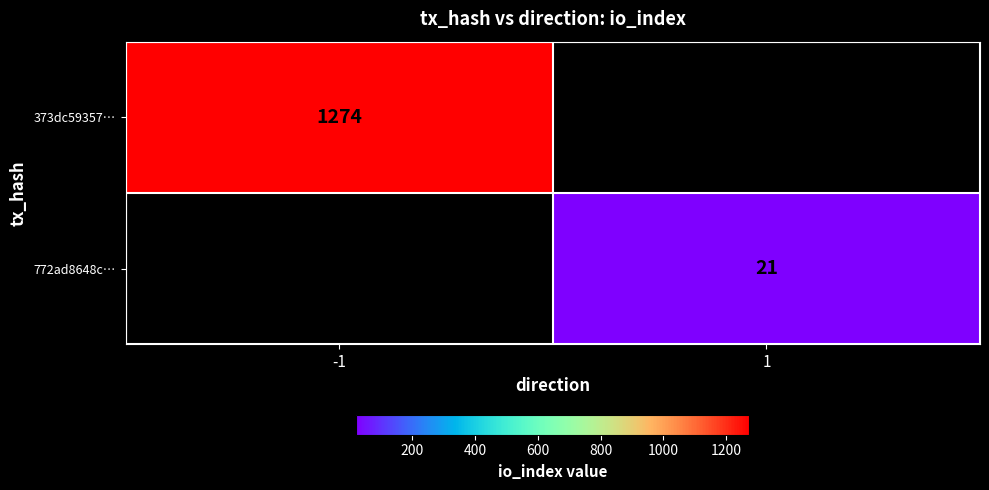

The 772ad8648c… series shows 9 at 1. True or false?

False